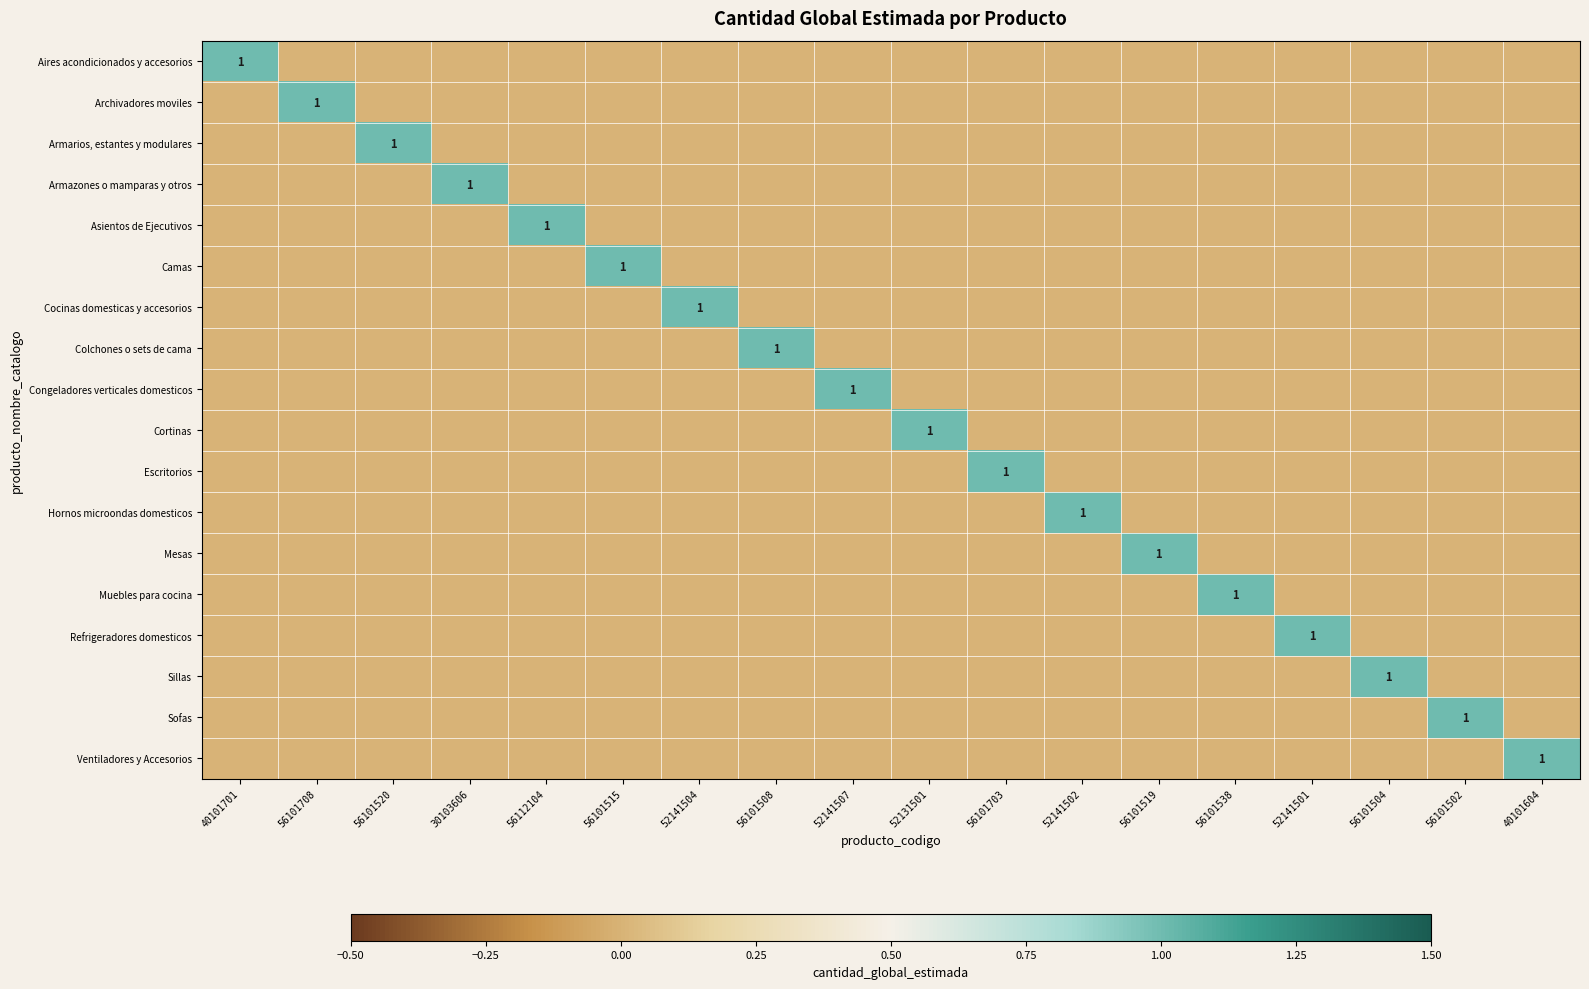

True or false: Refrigeradores domesticos has a value of 0 at 56101504.

True